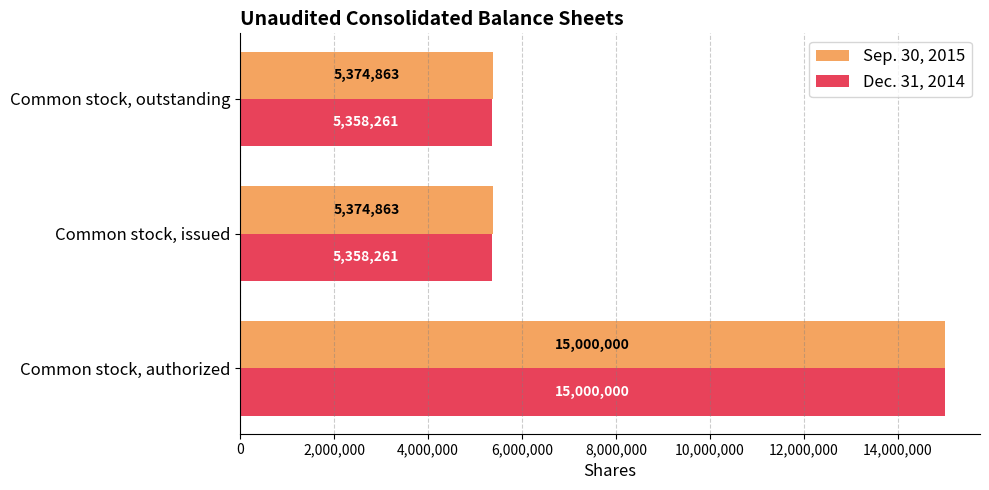

Is the value of Dec. 31, 2014 at Common stock, outstanding greater than the value of Sep. 30, 2015 at Common stock, authorized?

No